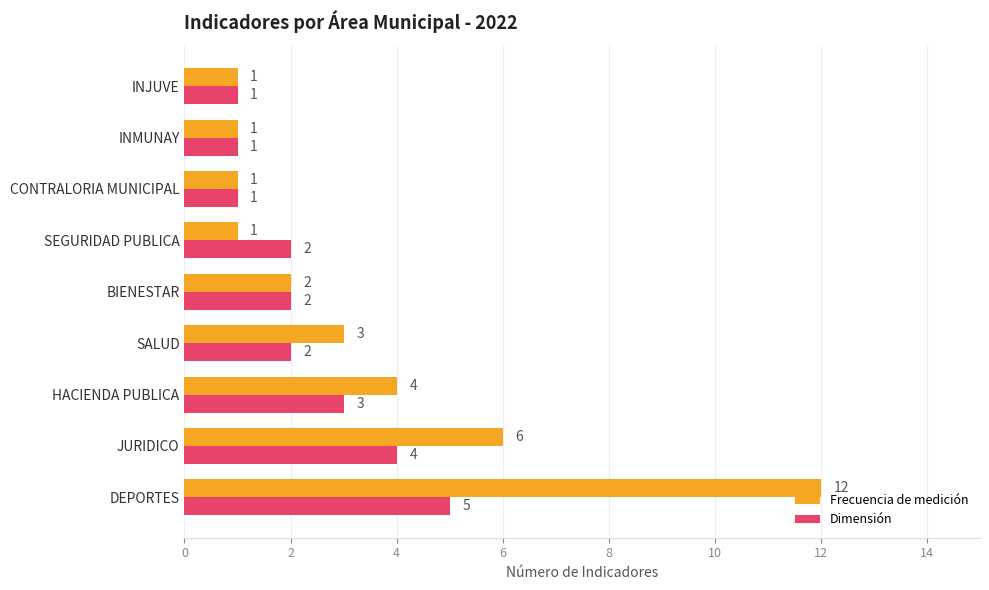

What is the total value across all series at HACIENDA PUBLICA?

7